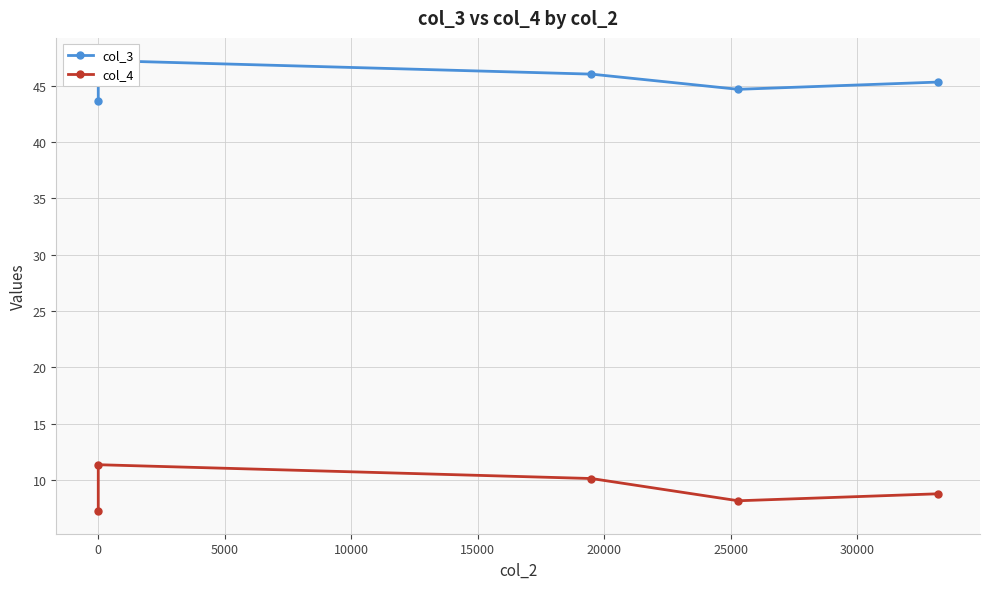

True or false: col_3 and col_4 intersect in this chart.

False